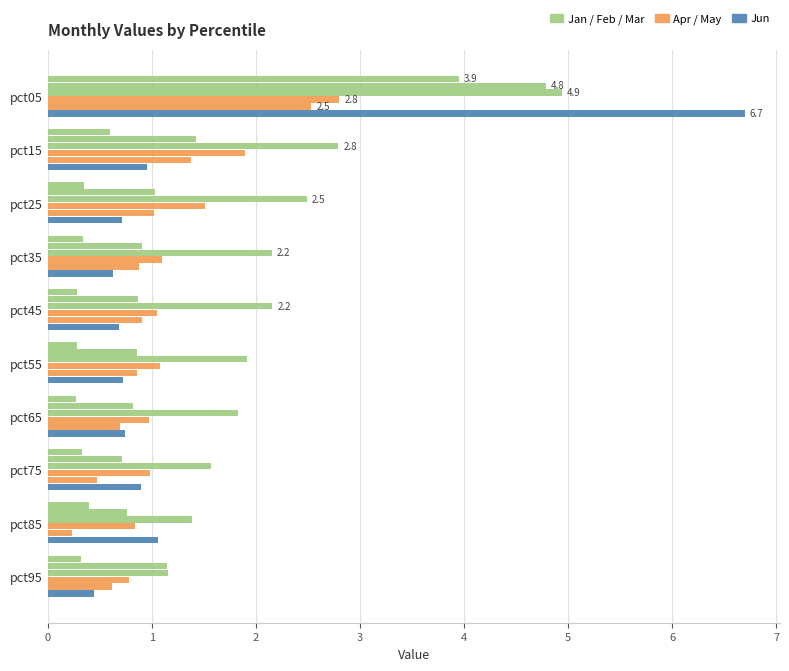

How many data points does each series have?

10